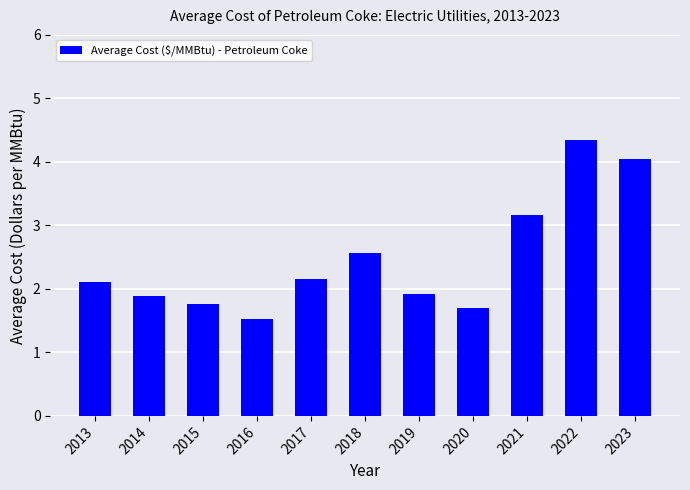

Which label corresponds to the smallest value in the chart?

2016